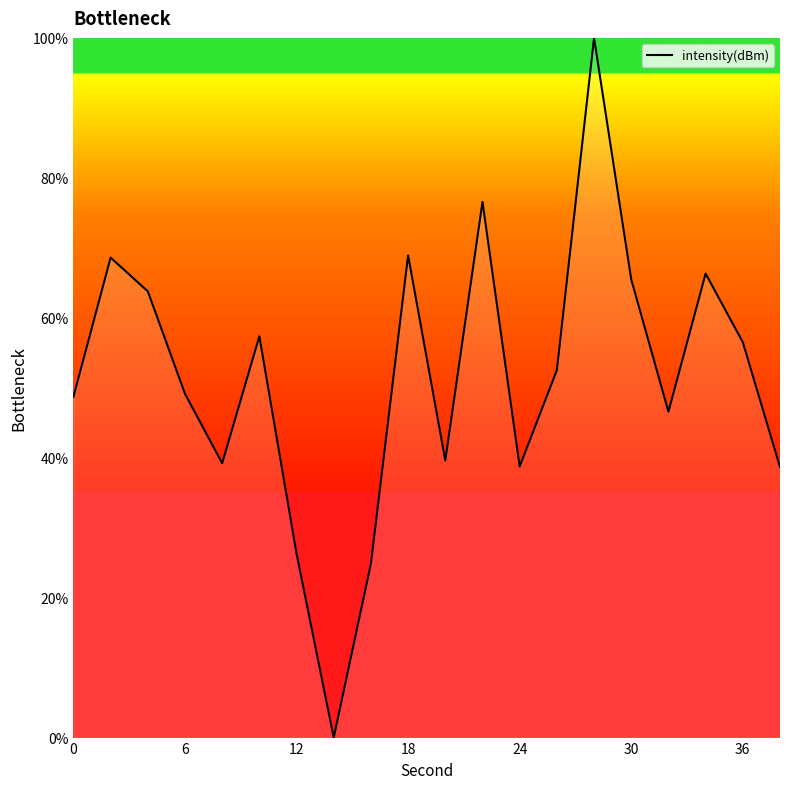

True or false: there are more than 2 points higher than both neighbors.

True